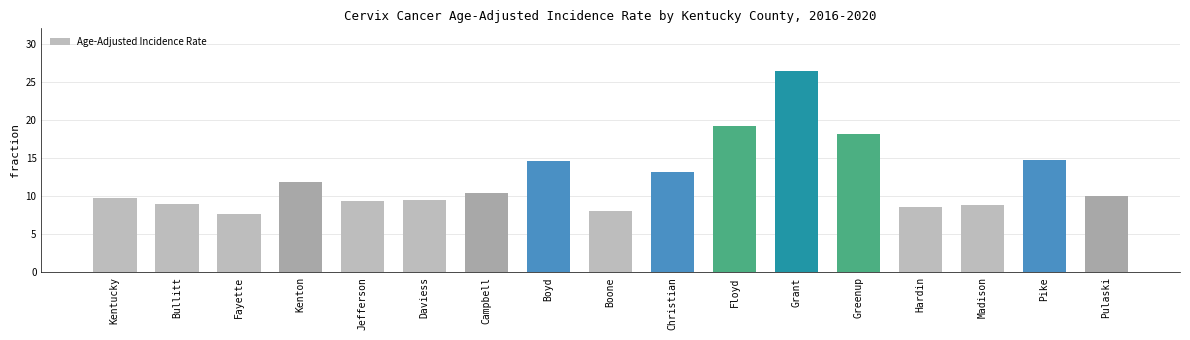

What is the difference between the maximum and second lowest values?

18.4